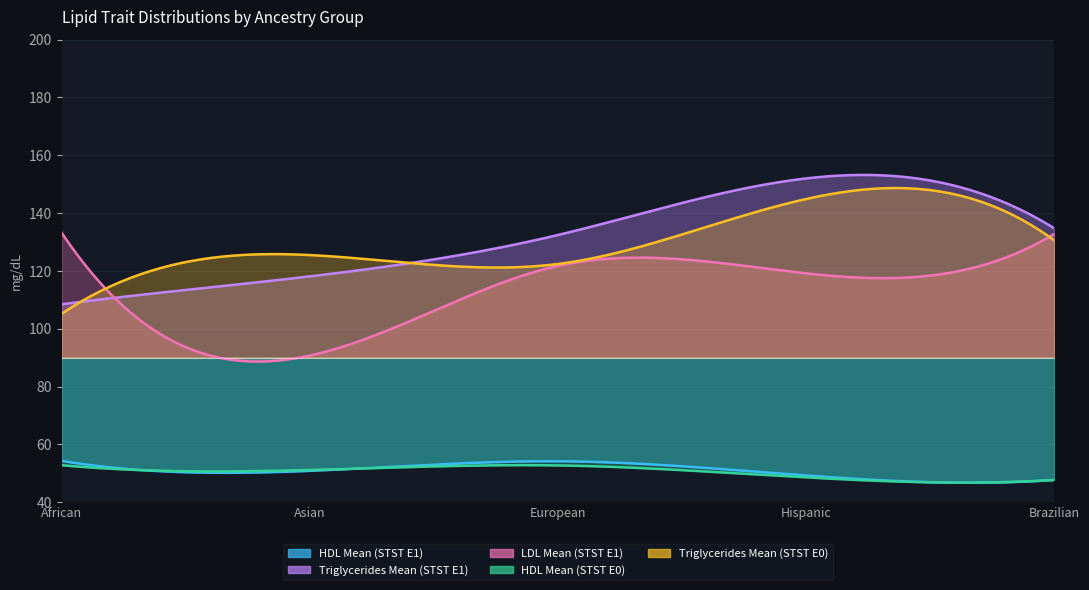

How many series are shown in this chart?

5